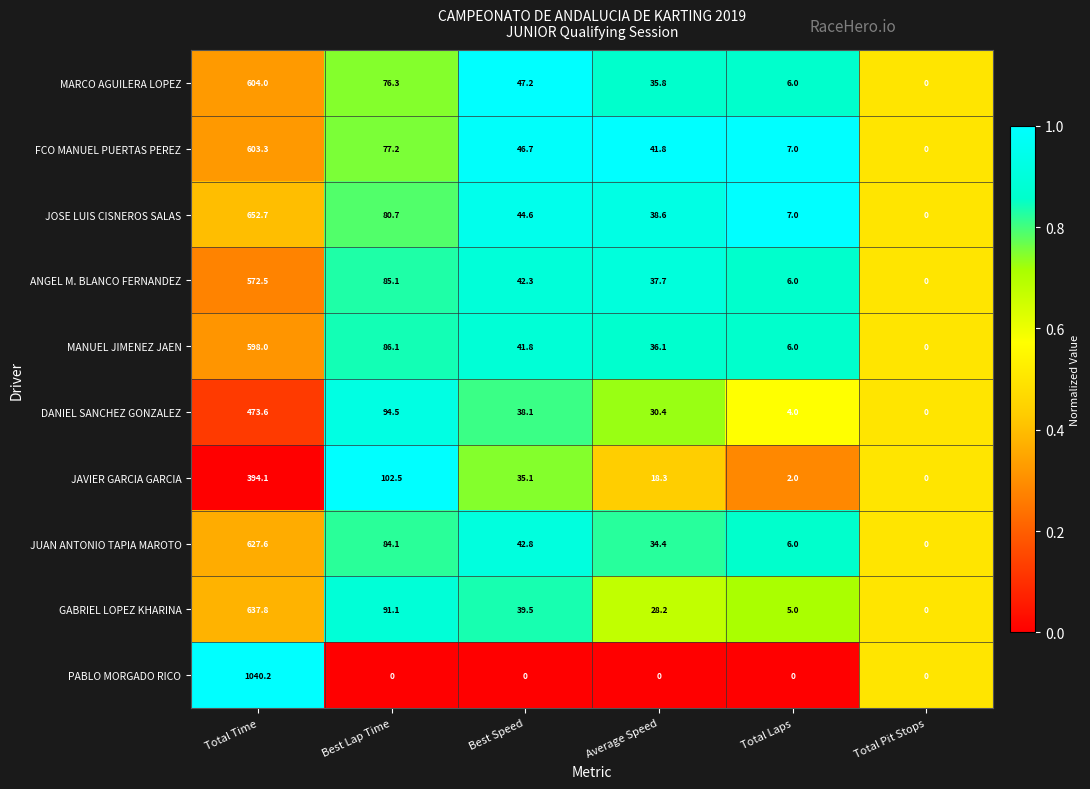

What is the difference between the maximum and minimum values in the FCO MANUEL PUERTAS PEREZ series?

603.3